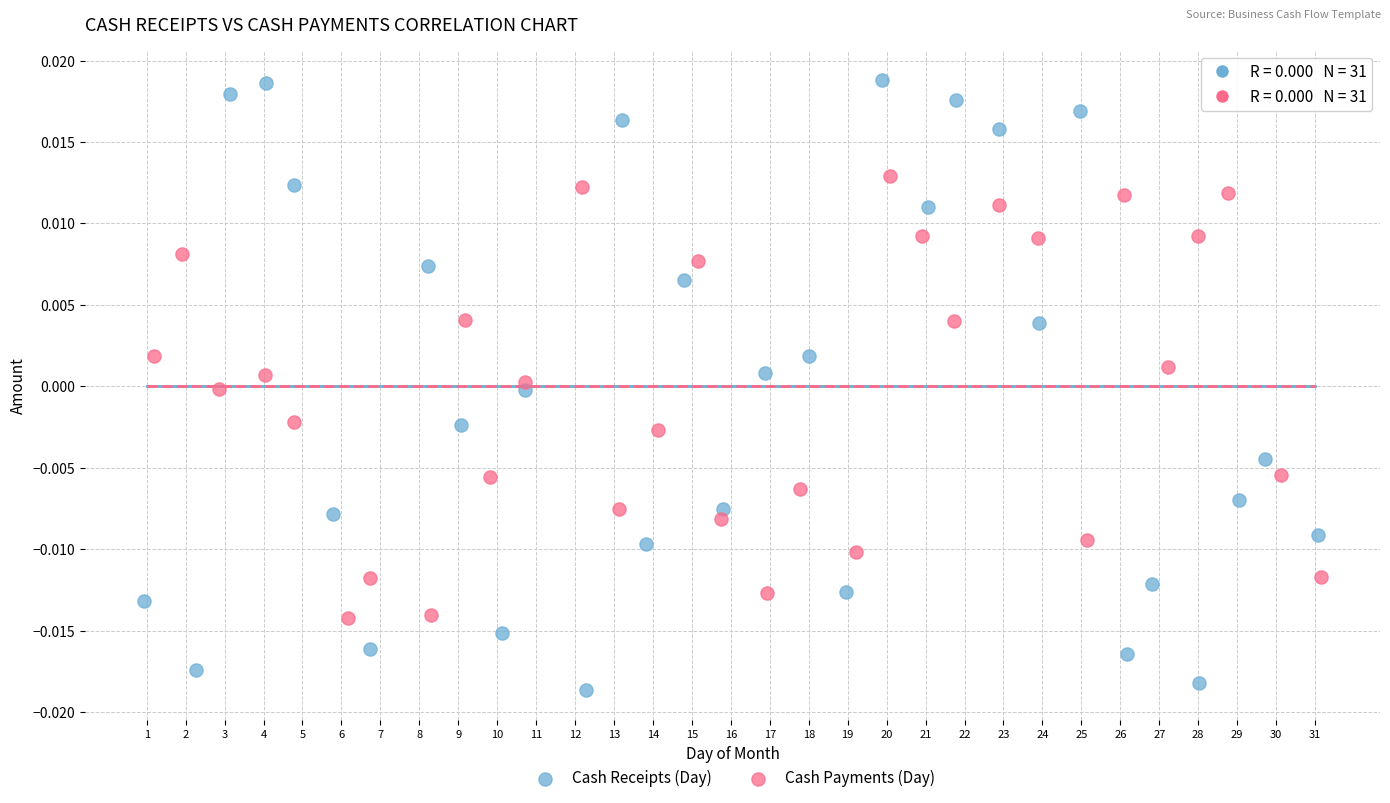

Which series contains the highest Y value?

Cash Receipts (Day)